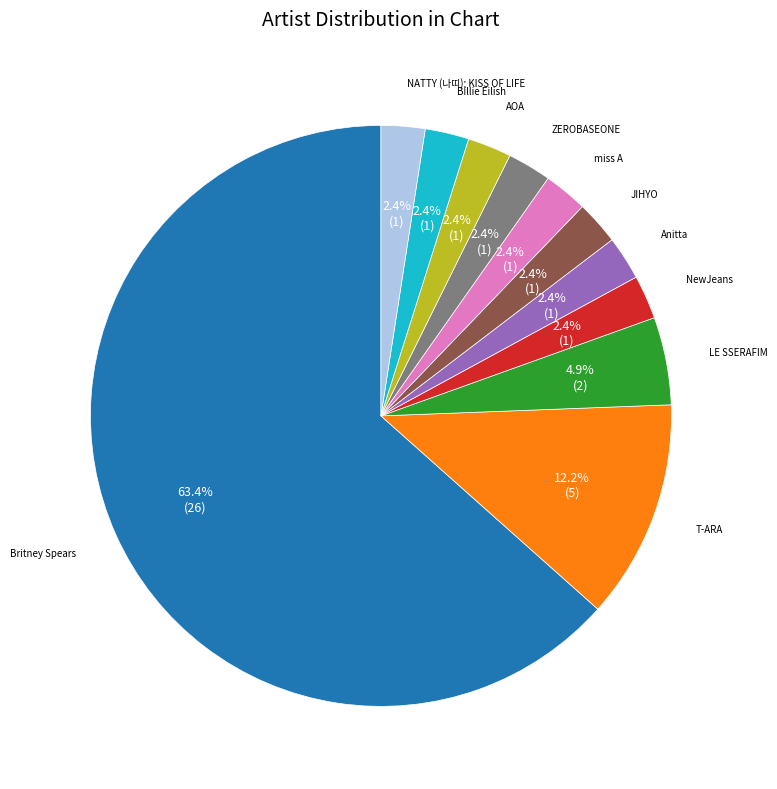

Is there any slice that represents more than half of the pie?

Yes